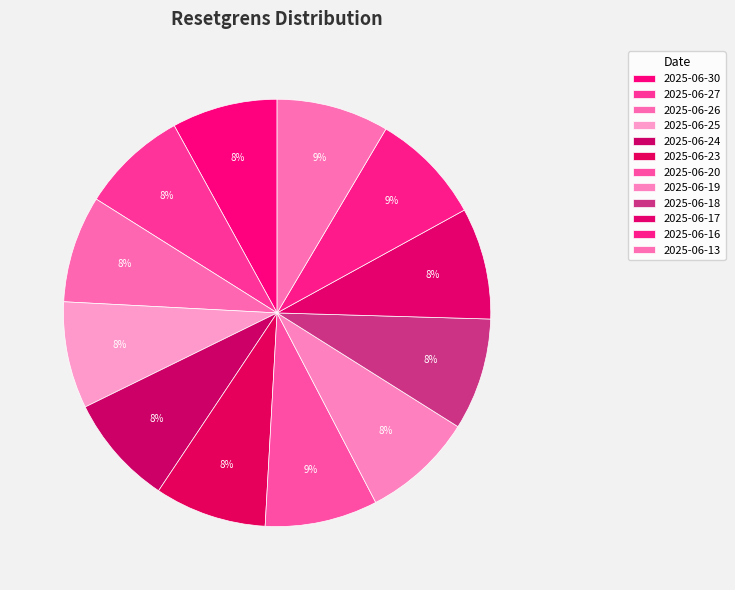

Count the number of slices in the pie.

12